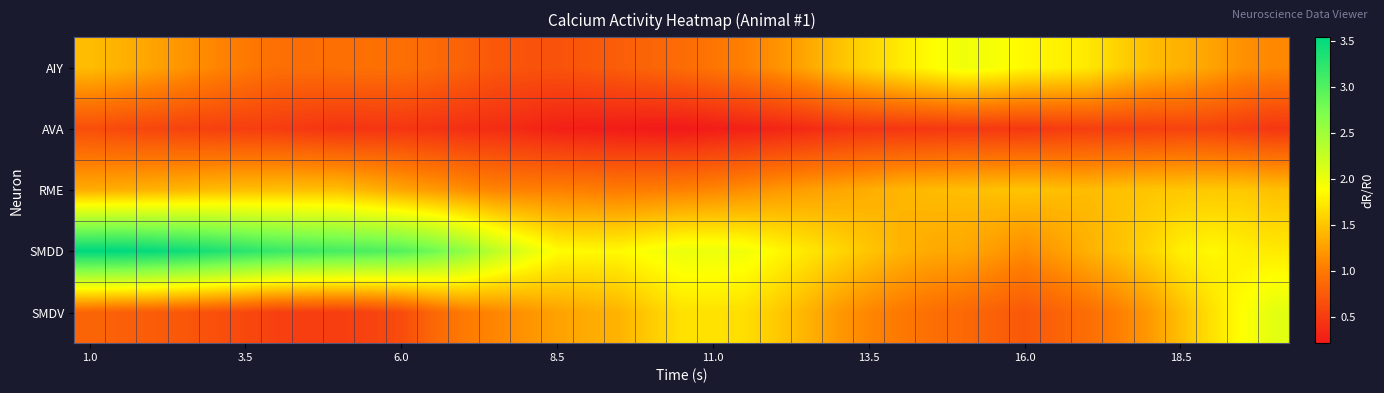

List the series in order of their peak value, highest first.

SMDD, SMDV, AIY, RME, AVA